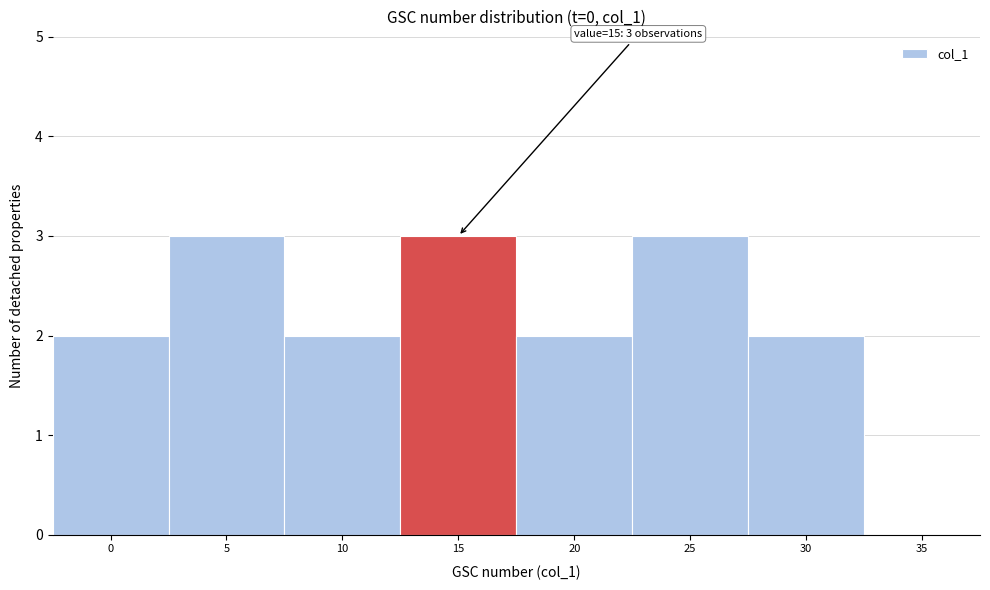

Reading left to right, what are all the values shown in this chart?

0=2	5=3	10=2	15=3	20=2	25=3	30=2	35=0